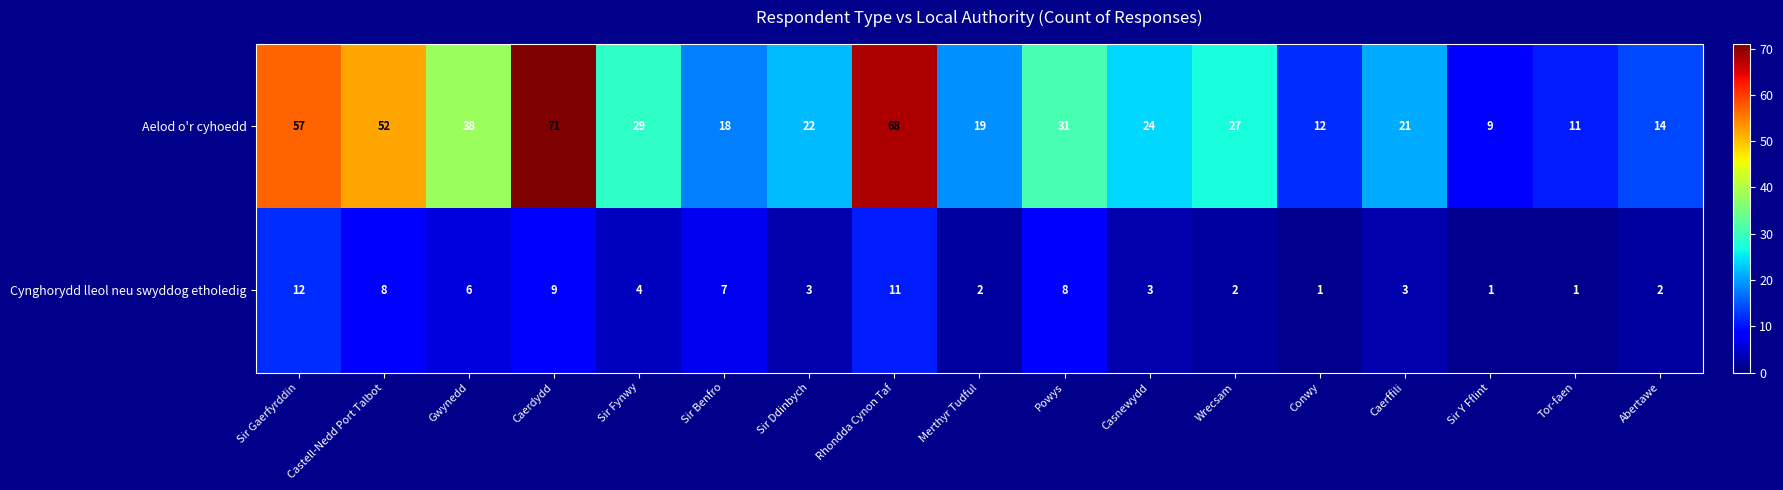

Which series has the widest spread of values?

Aelod o'r cyhoedd